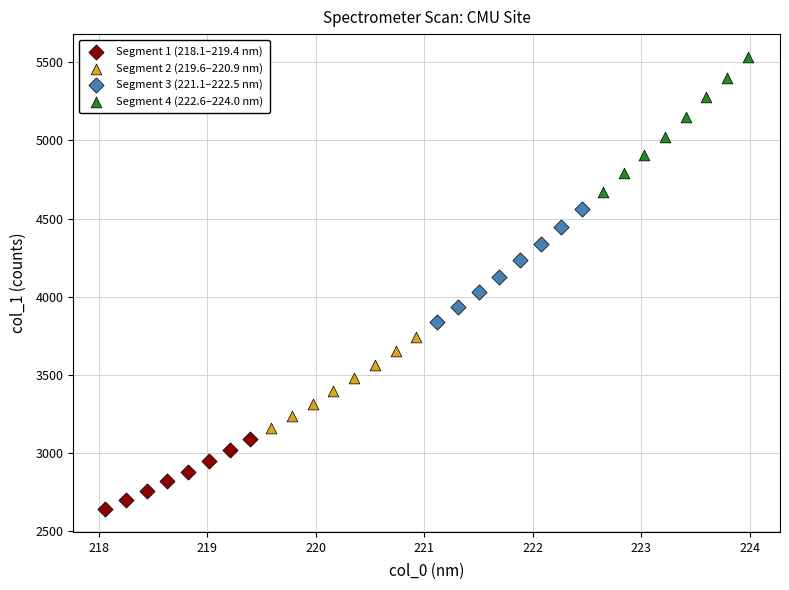

Which series contains the lowest Y value?

Segment 1 (218.1–219.4 nm)